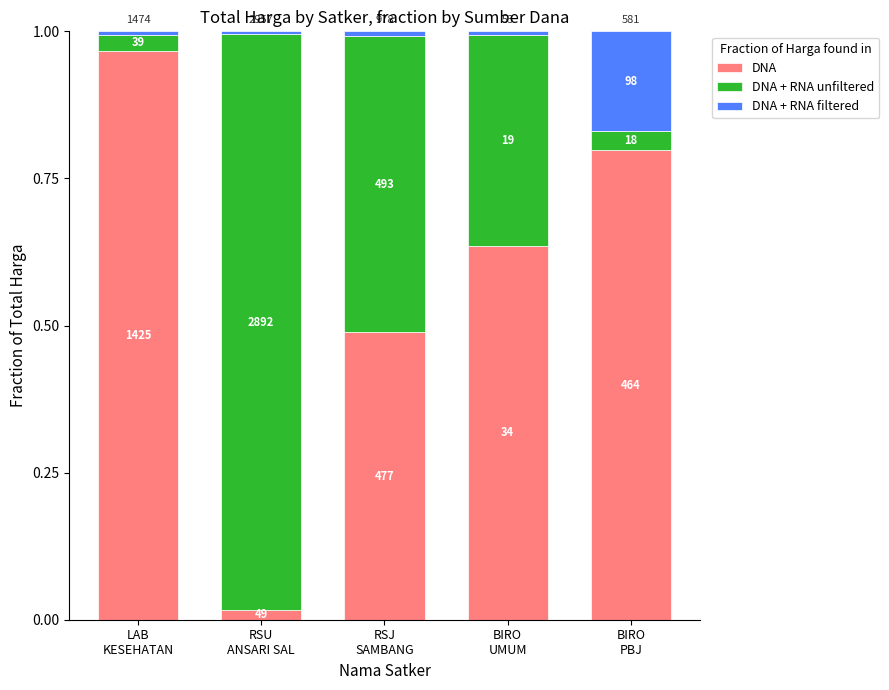

Which series changed the most between RSU
ANSARI SAL and RSJ
SAMBANG?

DNA + RNA unfiltered